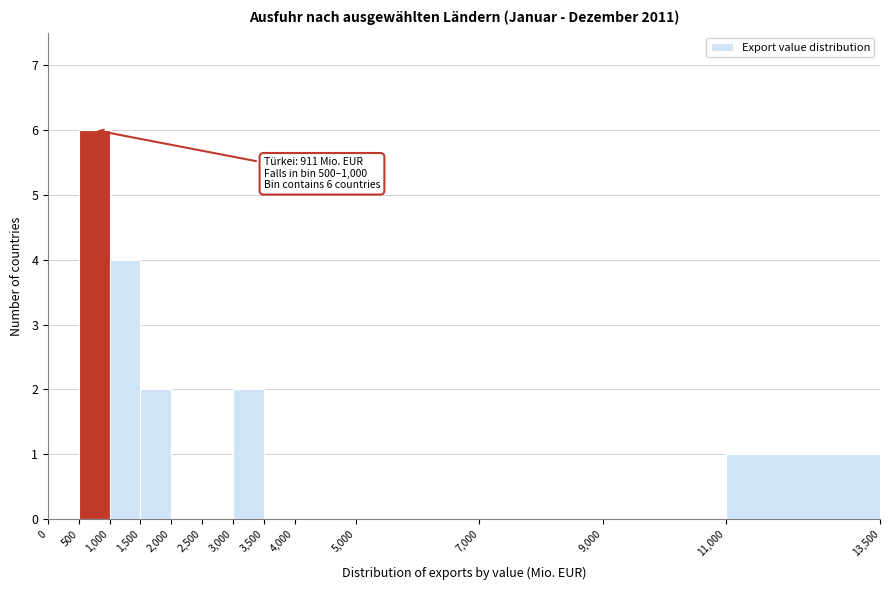

Over which range of the x-axis is the bar tallest?

500 to 1,000